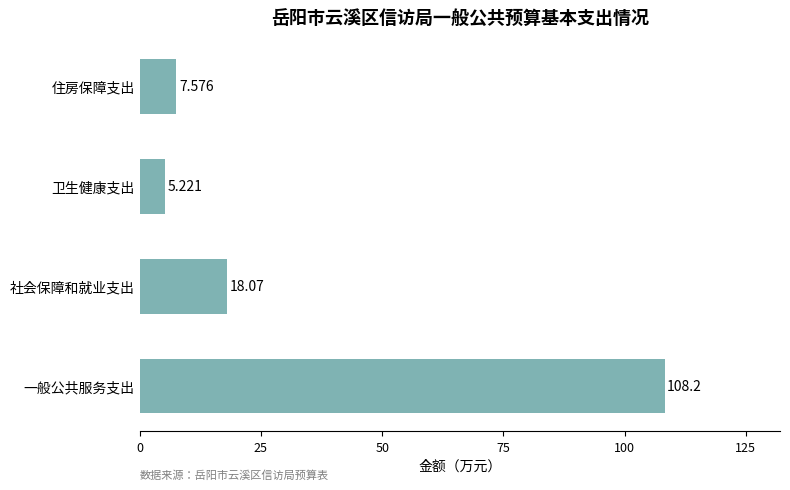

Which label corresponds to the smallest value in the chart?

卫生健康支出